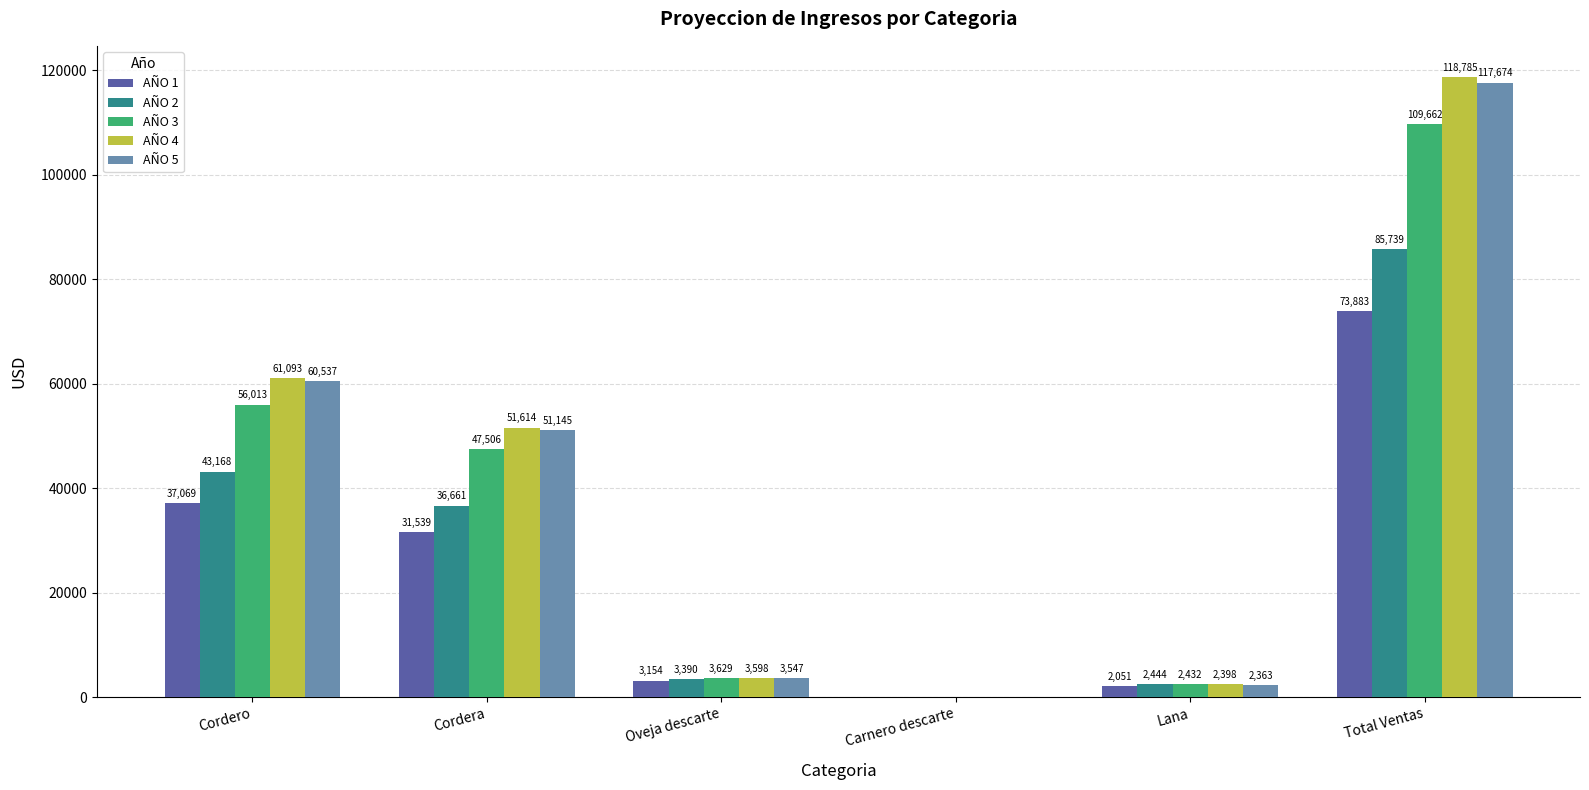

Between Oveja descarte and Carnero descarte, which series saw the biggest shift?

AÑO 3